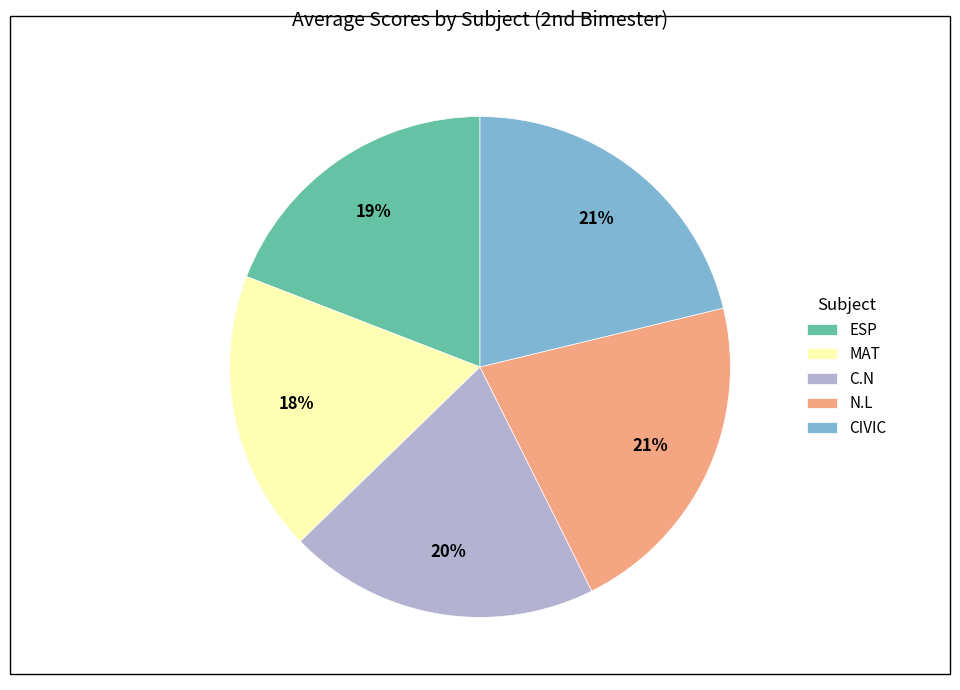

What is the ratio of the value at MAT to the value at ESP?

0.9